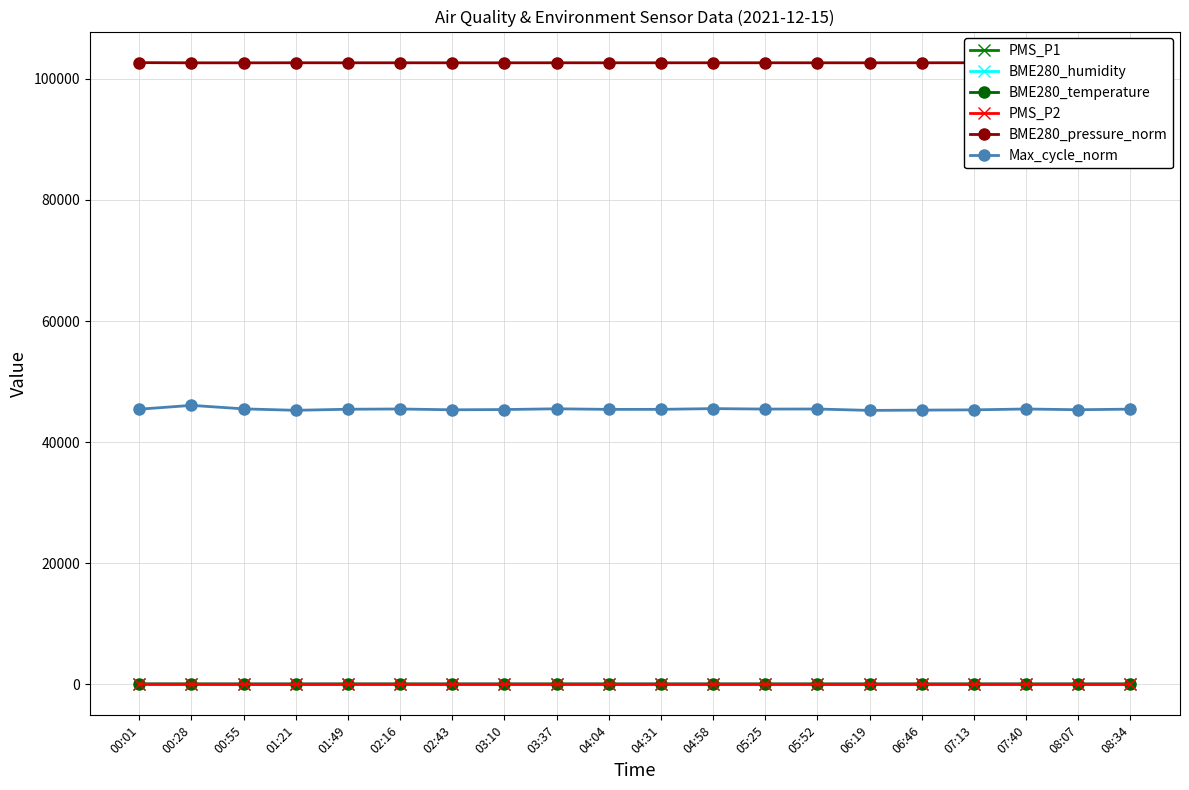

What is the total value across all series at 04:04?

148201.7